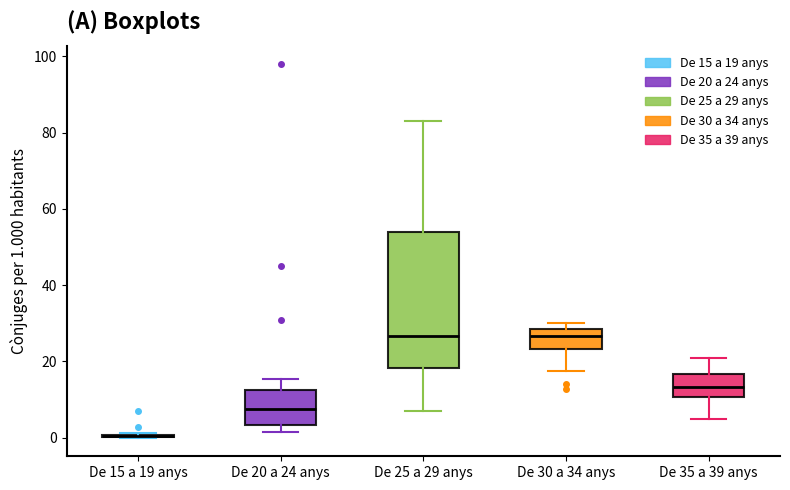

Reading left to right, read every box against the y-axis: the position of its median line, the range the box covers, and the ends of its whiskers. The values are not printed on the chart, so give them approximately, as read against the axis.

De 15 a 19 anys: box collapsed to a line at 0, whiskers 0 to 2
De 20 a 24 anys: median 8, box 4 to 12, whiskers 2 to 16
De 25 a 29 anys: median 26, box 18 to 54, whiskers 8 to 84
De 30 a 34 anys: median 26, box 24 to 28, whiskers 18 to 30
De 35 a 39 anys: median 14, box 10 to 16, whiskers 4 to 20